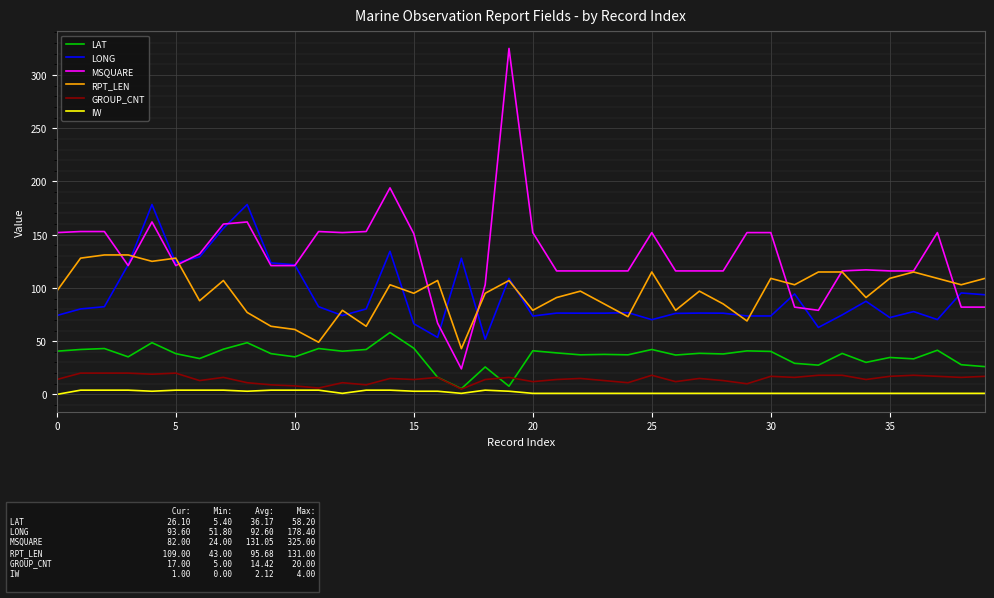

List the series in order of their peak value, highest first.

MSQUARE, LONG, RPT_LEN, LAT, GROUP_CNT, IW